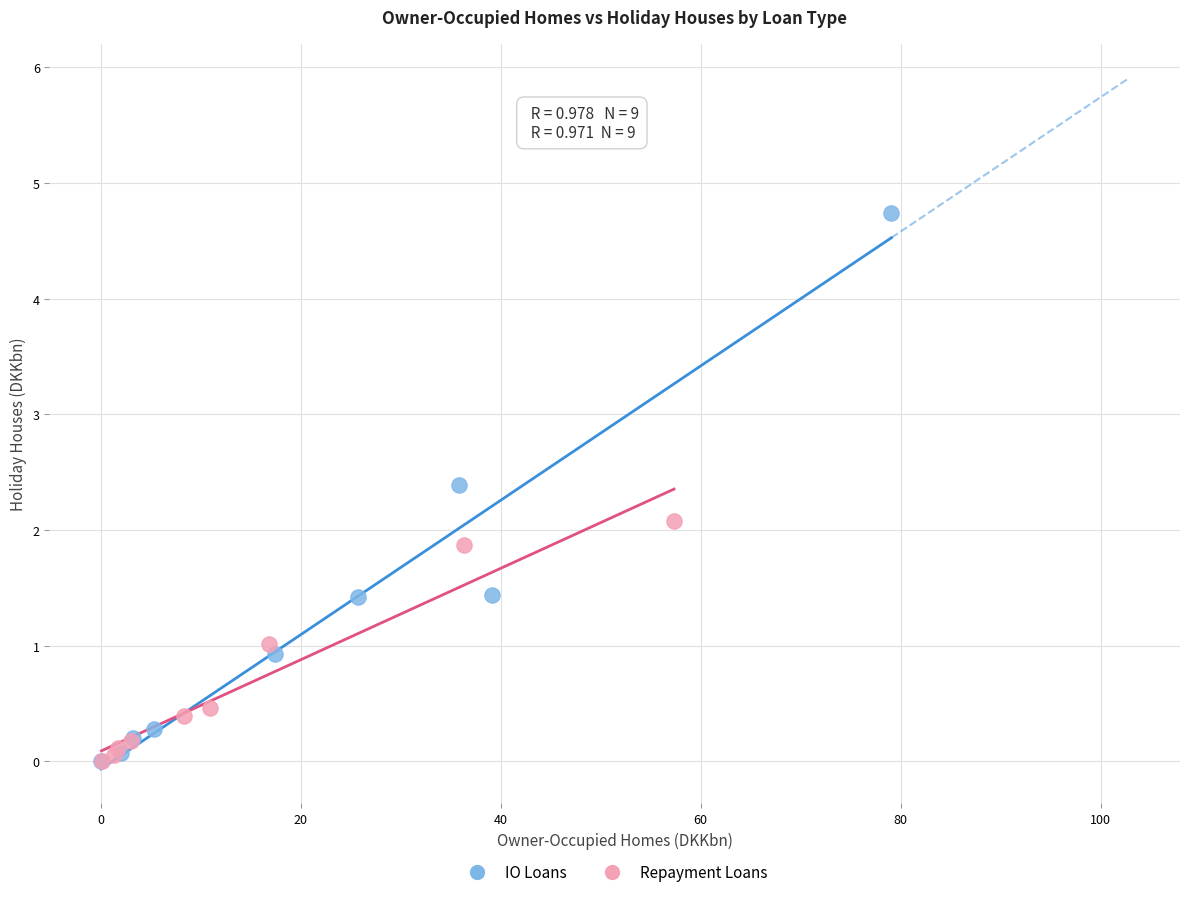

What are all the series names shown in the legend?

IO Loans, Repayment Loans